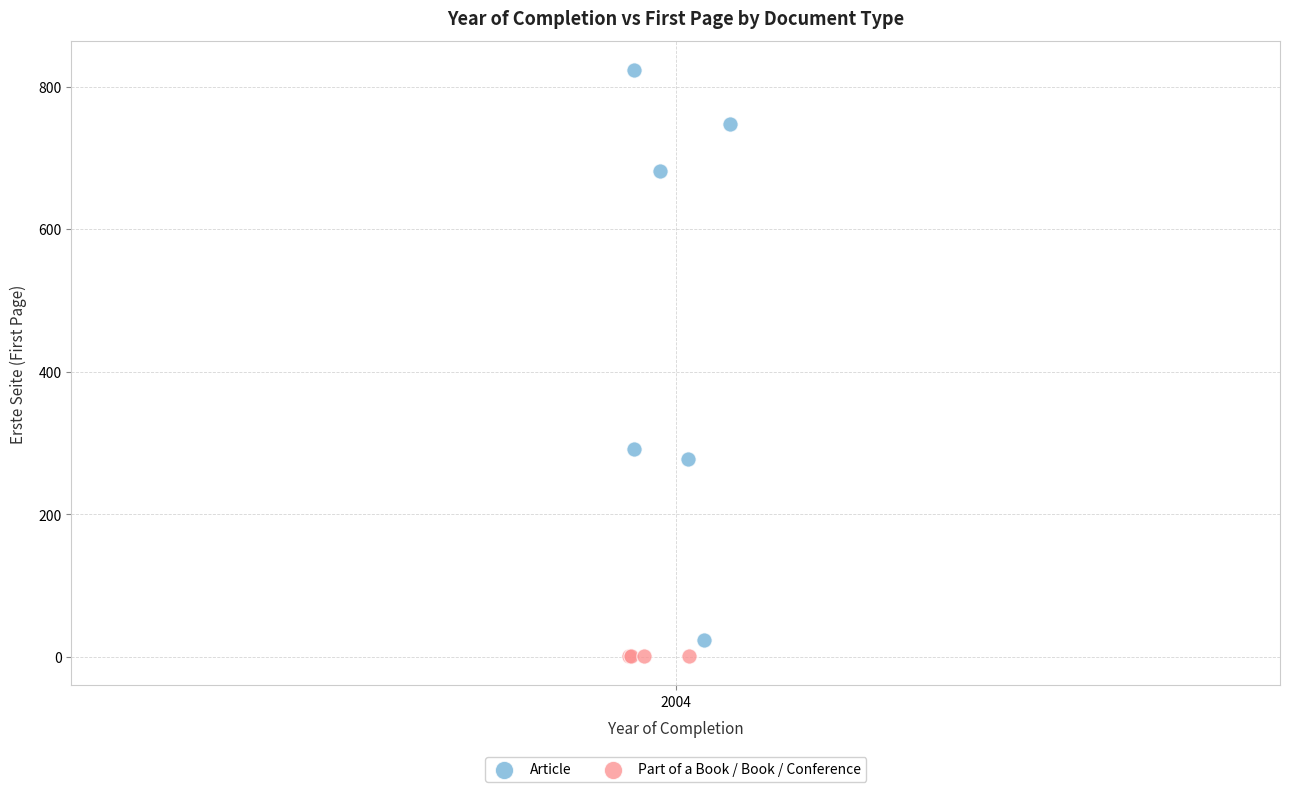

Which series contains the highest Y value?

Article